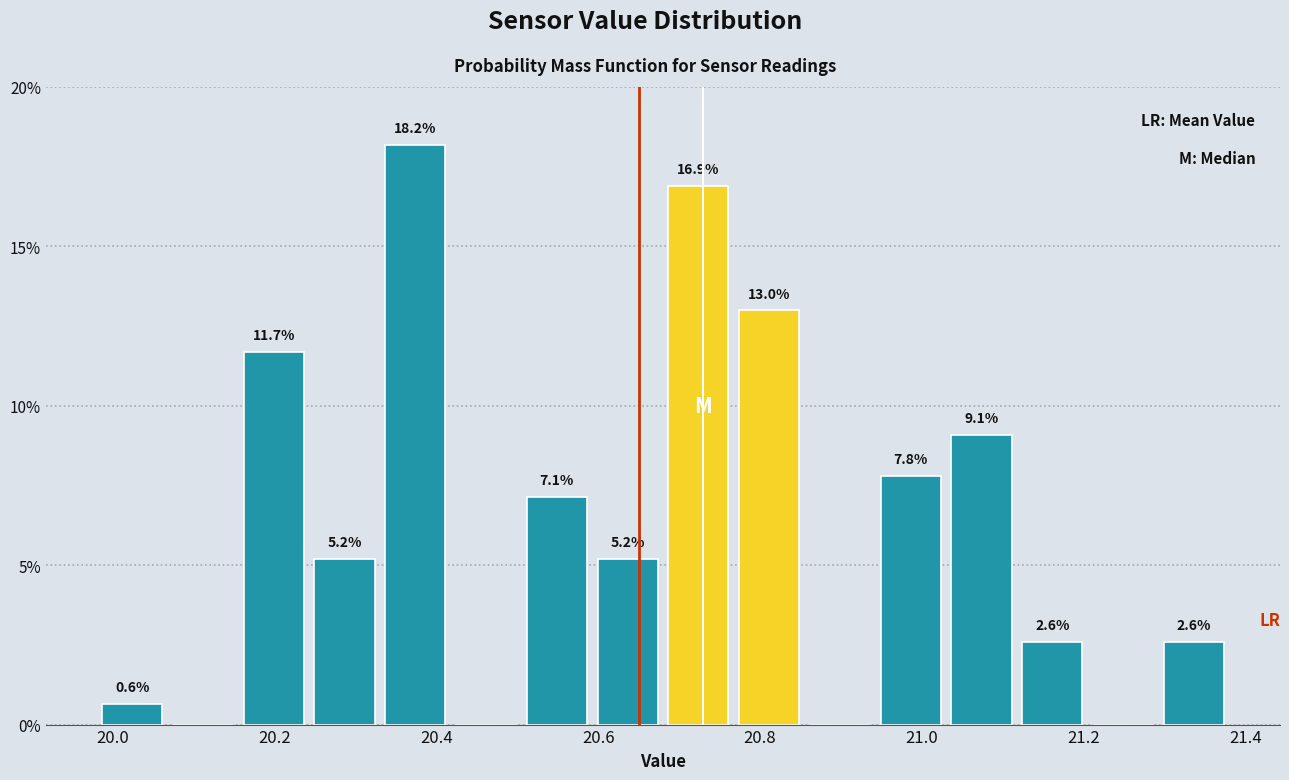

Over which range of the x-axis is the bar tallest?

20.34 to 20.42